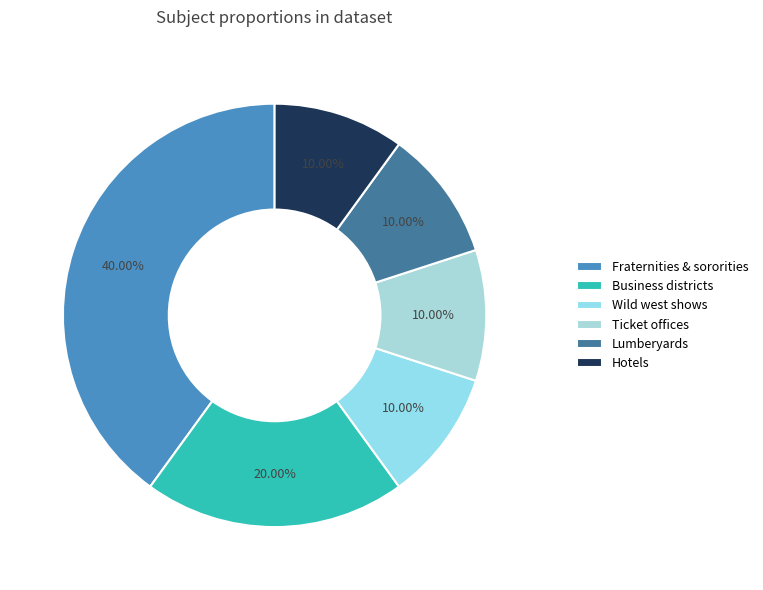

Does any single category account for the majority?

No